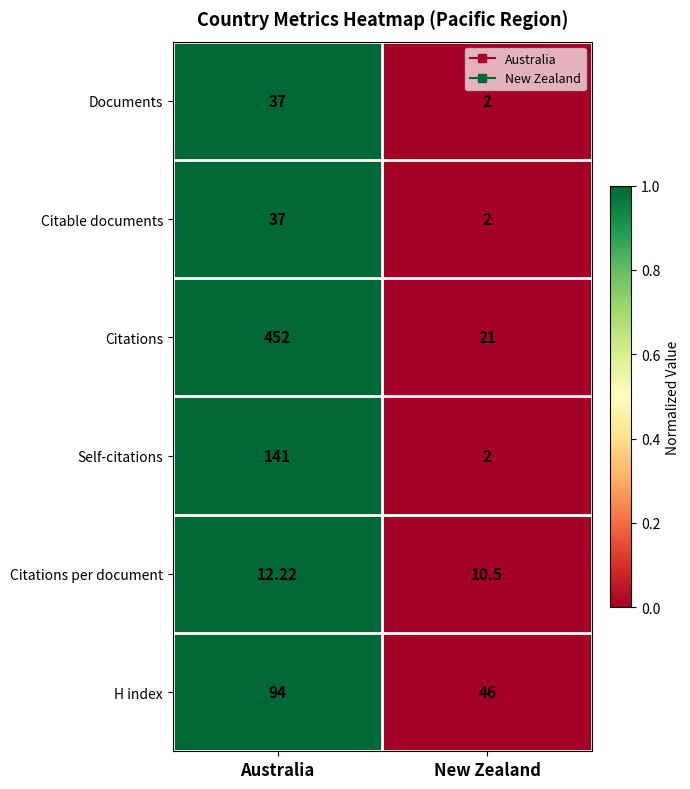

What is the greatest value displayed?

452.0